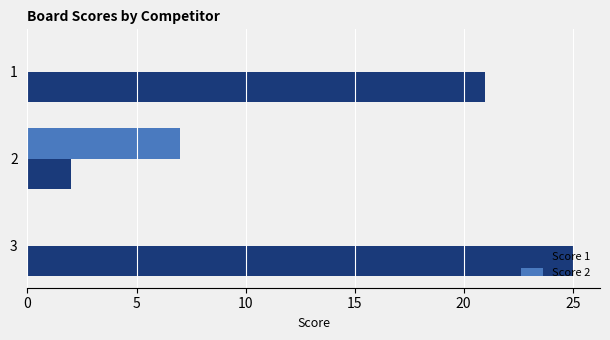

Is it true that Score 1 equals 2 at 2?

True